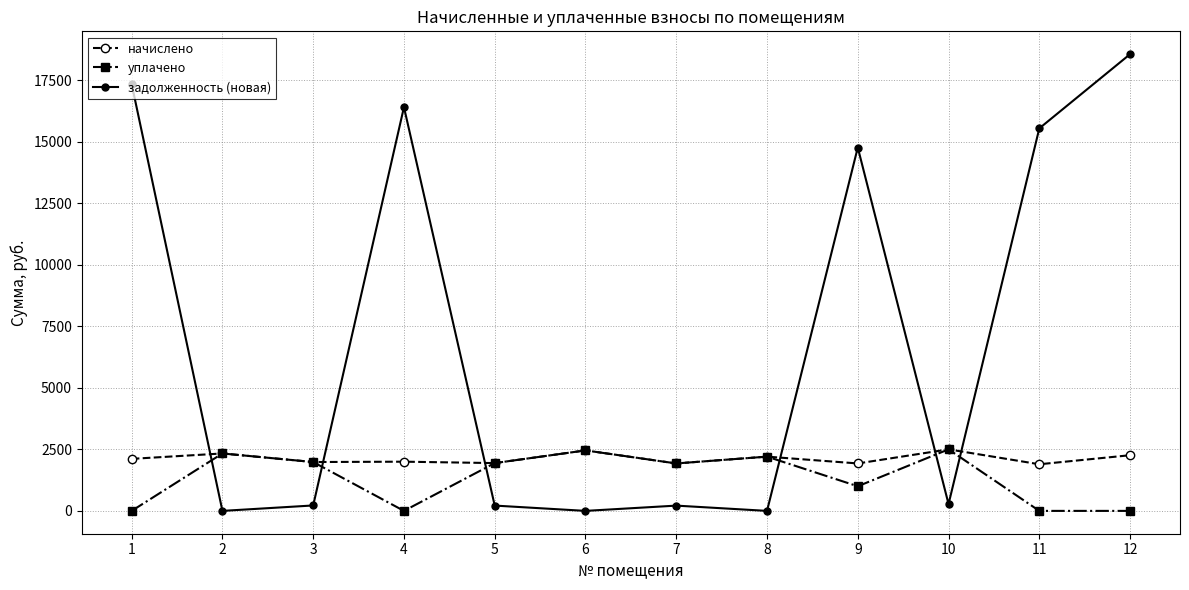

At which label does начислено first exceed 2113?

1